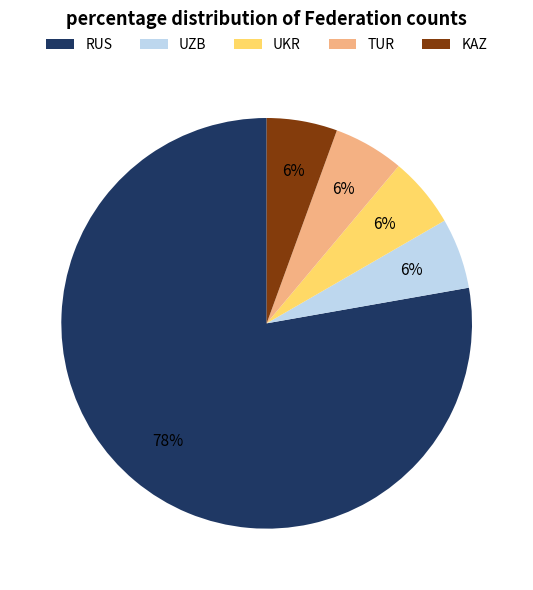

Does UZB account for over 50% of the chart?

No